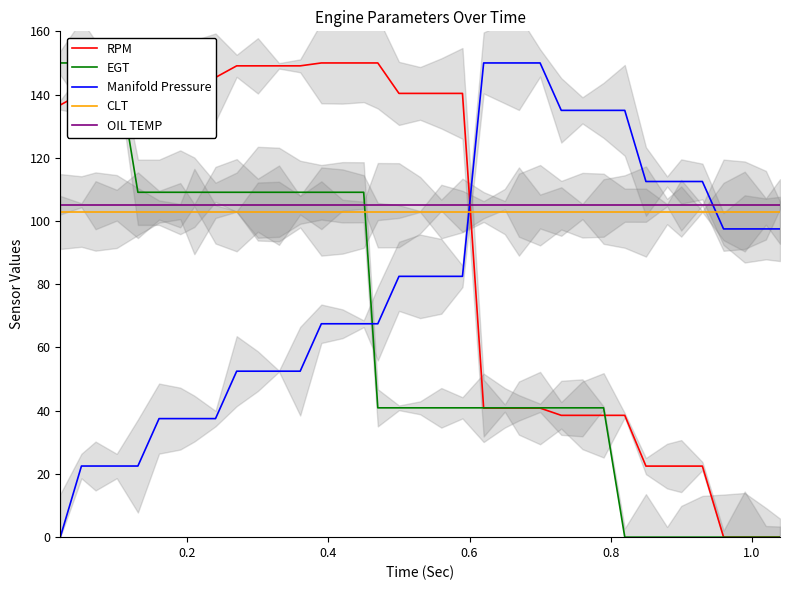

Is it true that RPM equals 38.2 at 0.4?

False